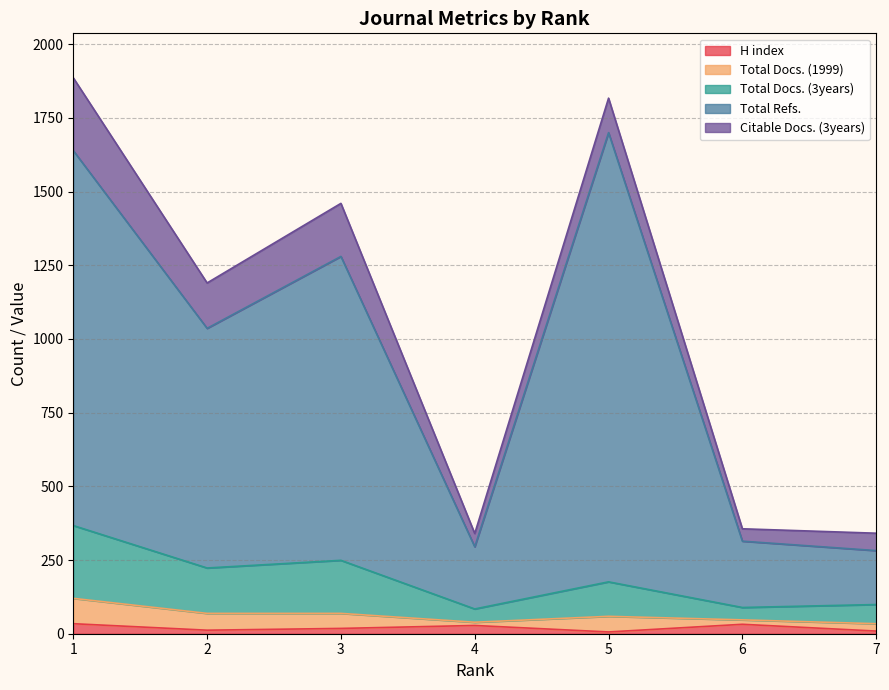

Does the chart have visible grid lines?

Yes